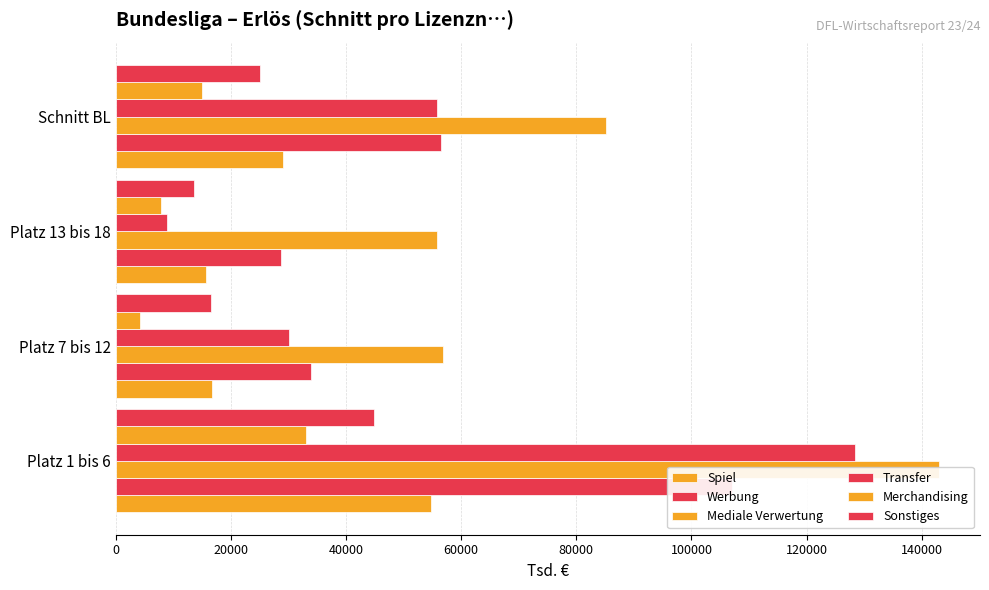

What is the total value across all series at Platz 1 bis 6?

511083